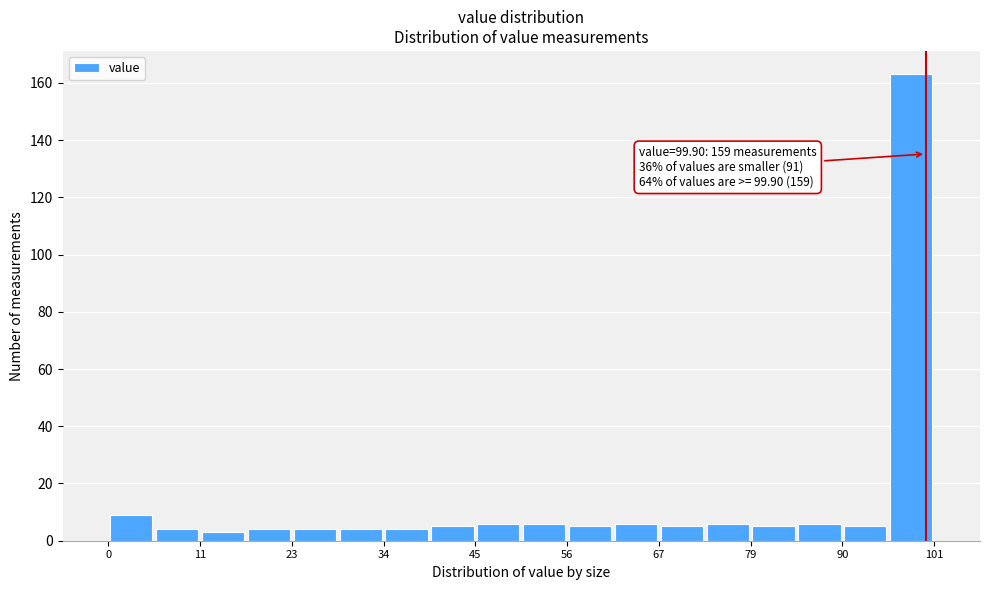

Around what value on the x-axis is the tallest bar? Give the approximate position of its centre, as read against the axis.

98